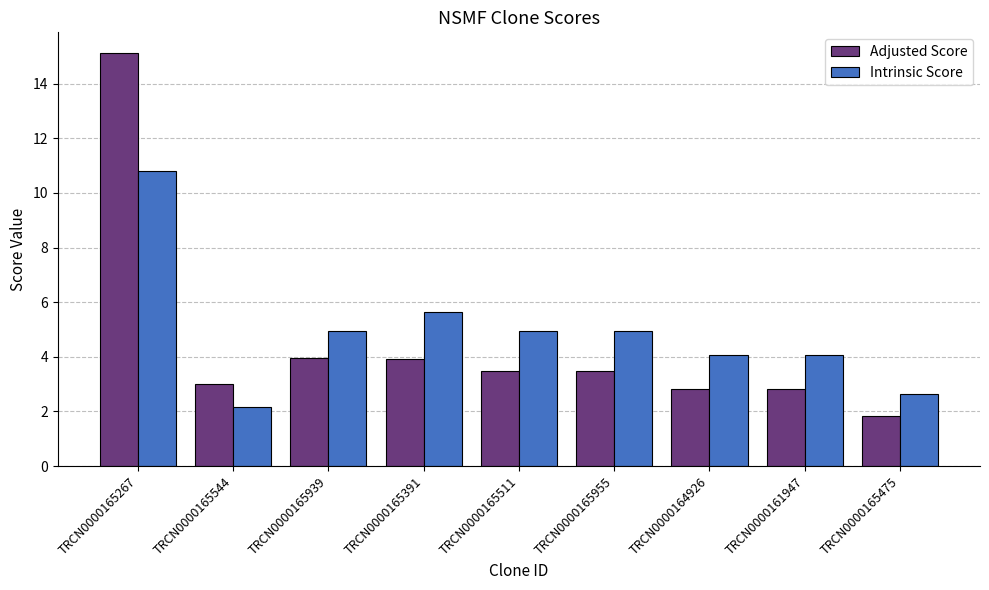

What is the difference between the maximum and minimum values in the Adjusted Score series?

13.3